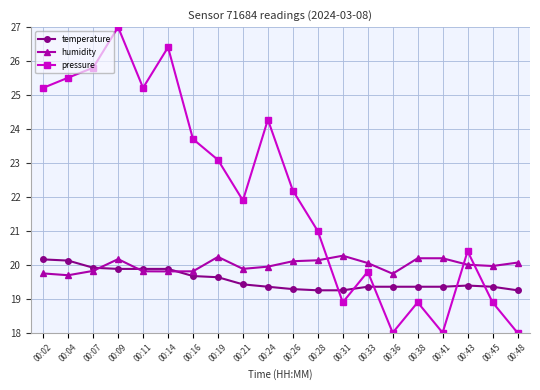

What is the maximum value for temperature?

20.2